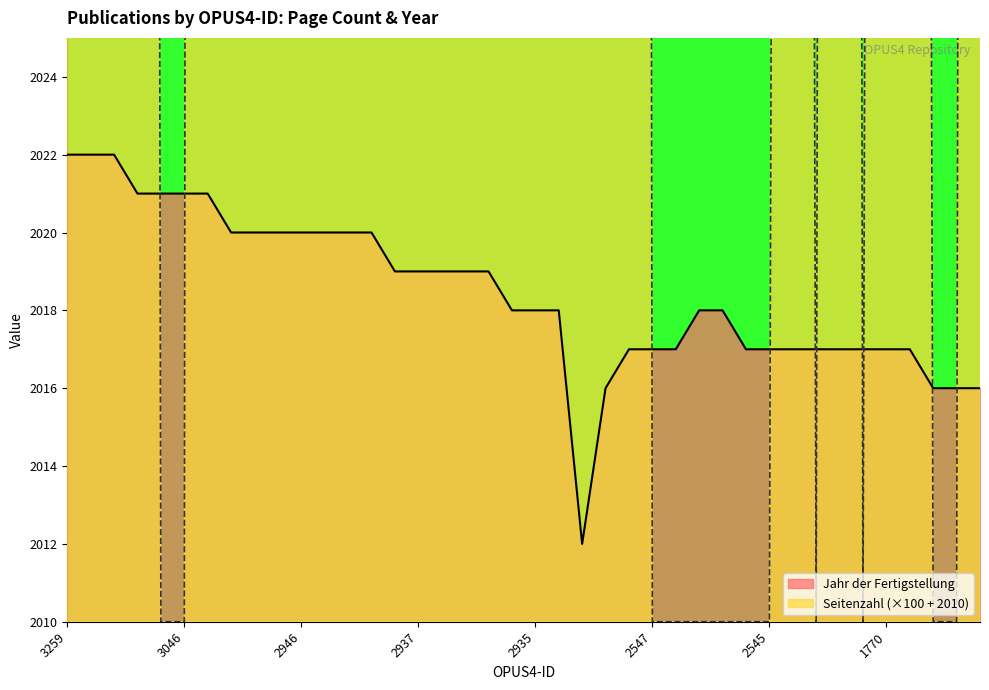

At which label does Seitenzahl first exceed 2210?

3259